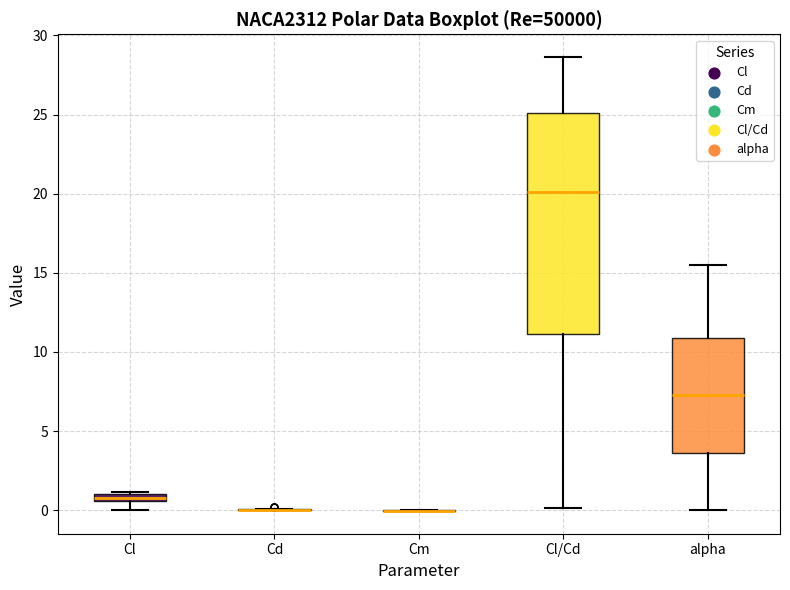

Which box is the tallest, from its lower edge to its upper edge?

Cl/Cd